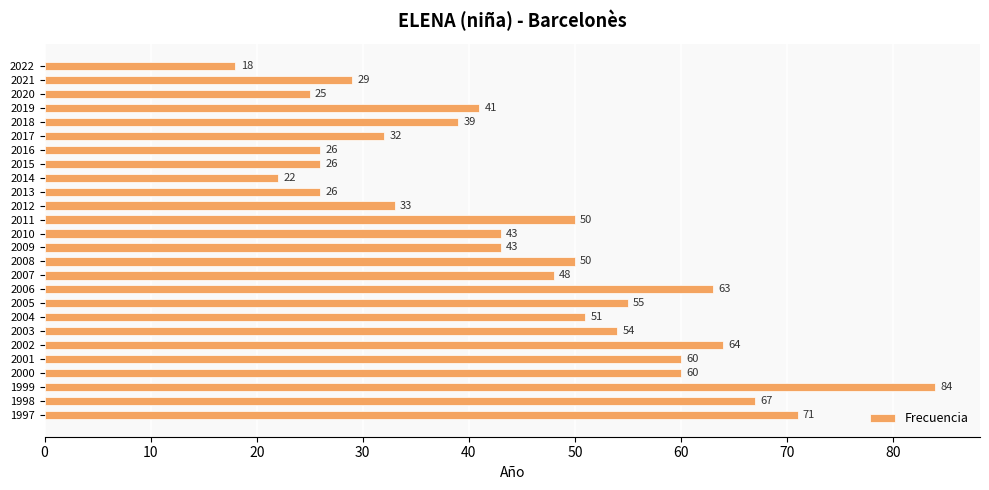

What is the sum of all values?

1180